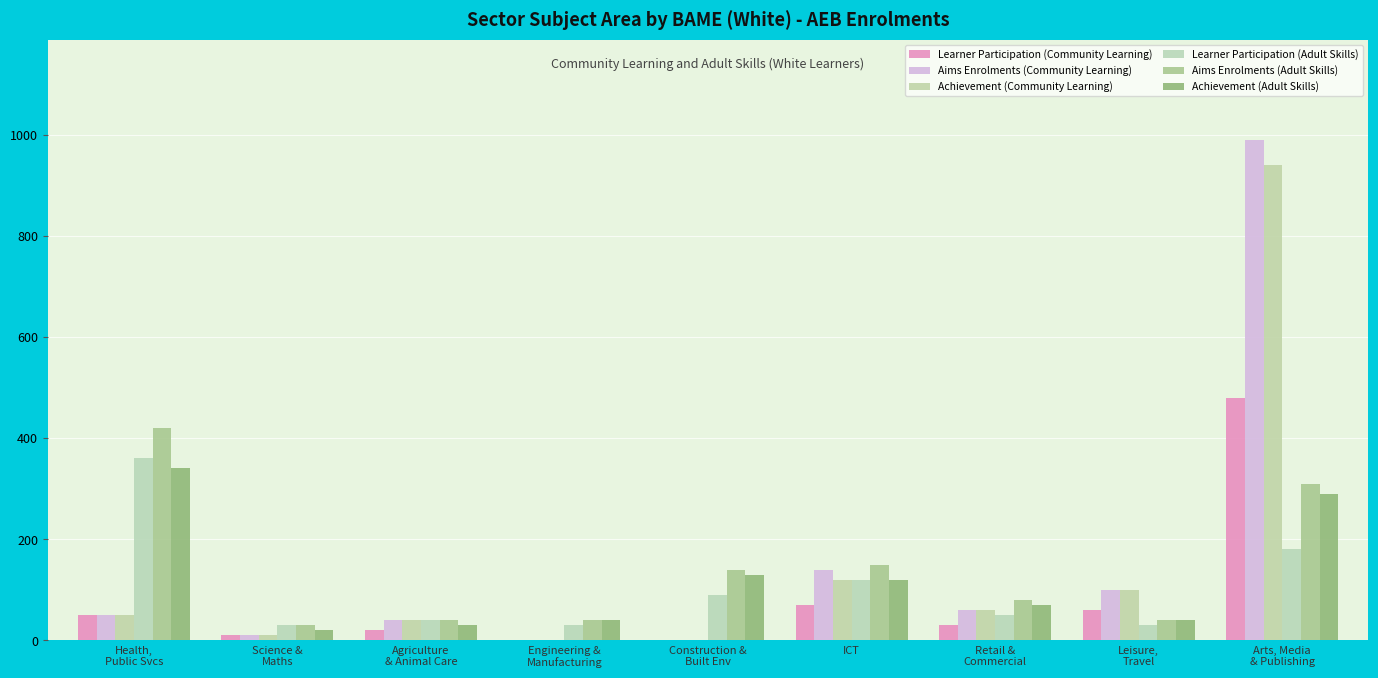

Is it true that Achievement (Community Learning) equals 10 at Science &
Maths?

True